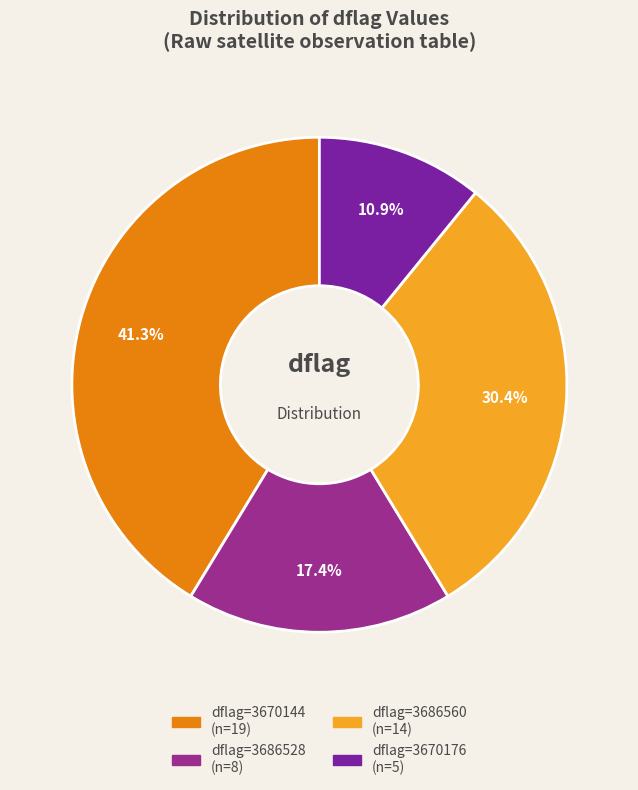

How many segments does this pie chart have?

4